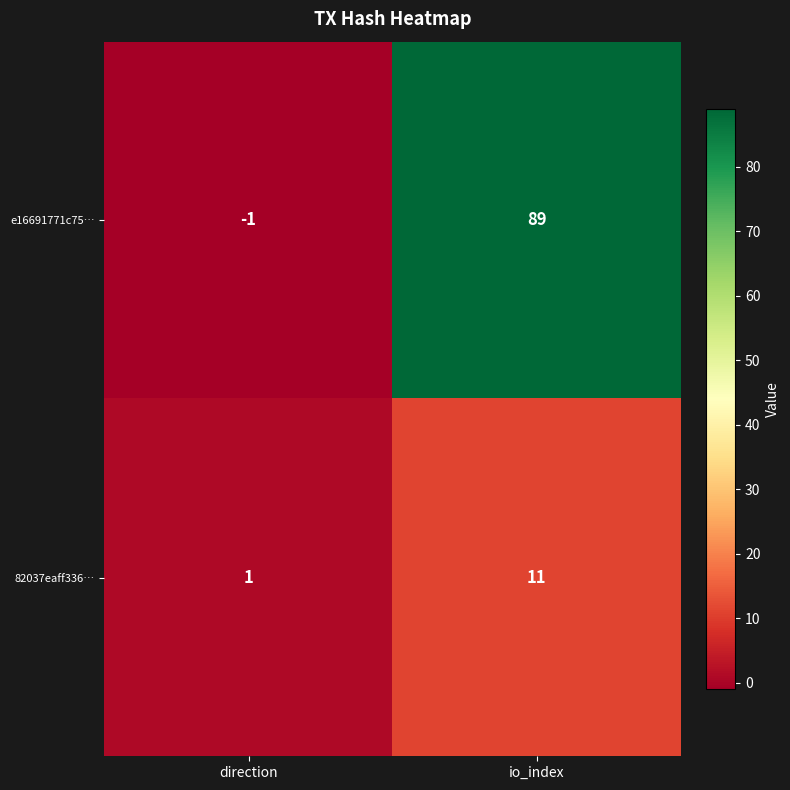

Reading left to right, what are all the values shown in this chart?

e16691771c75…: direction=-1	io_index=89
82037eaff336…: direction=1	io_index=11